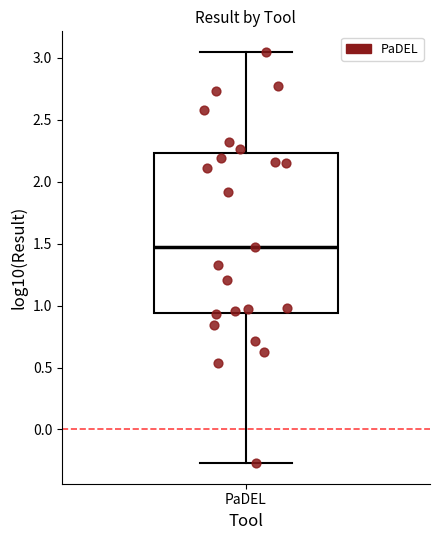

Read this box plot against the y-axis: the position of the median line, the range covered by the box, and the ends of both whiskers. The values are not printed on the chart, so give them approximately, as read against the axis.

median 1.45, box 0.95 to 2.25, whiskers -0.25 to 3.05